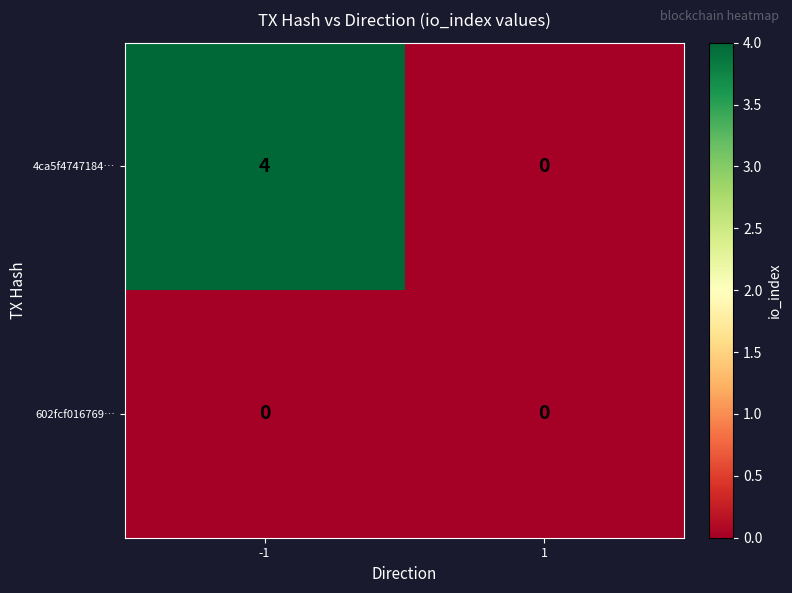

Which series has the widest spread of values?

4ca5f4747184…